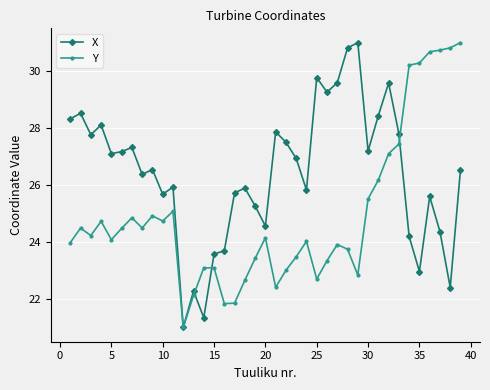

What is the lowest value of the Y series?

21.0